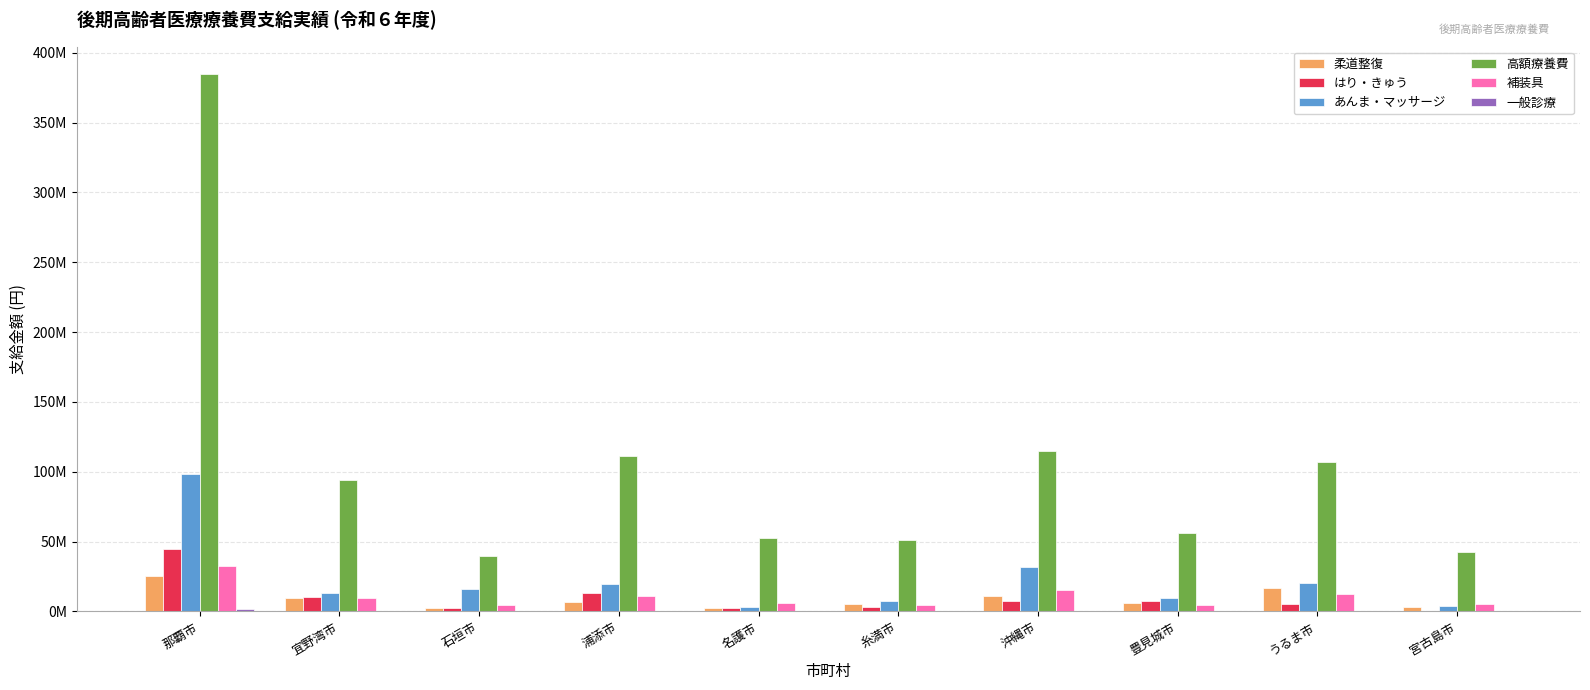

Rank the series by their maximum value, from lowest to highest.

一般診療, 柔道整復, 補装具, はり・きゅう, あんま・マッサージ, 高額療養費